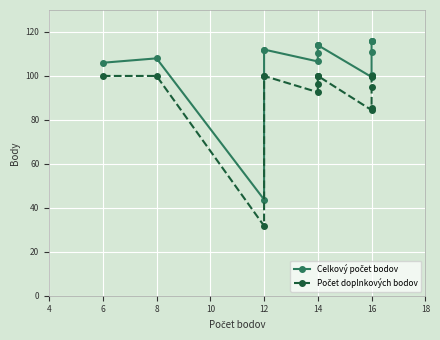

List the series in order of their peak value, lowest first.

Počet doplnkových bodov, Celkový počet bodov